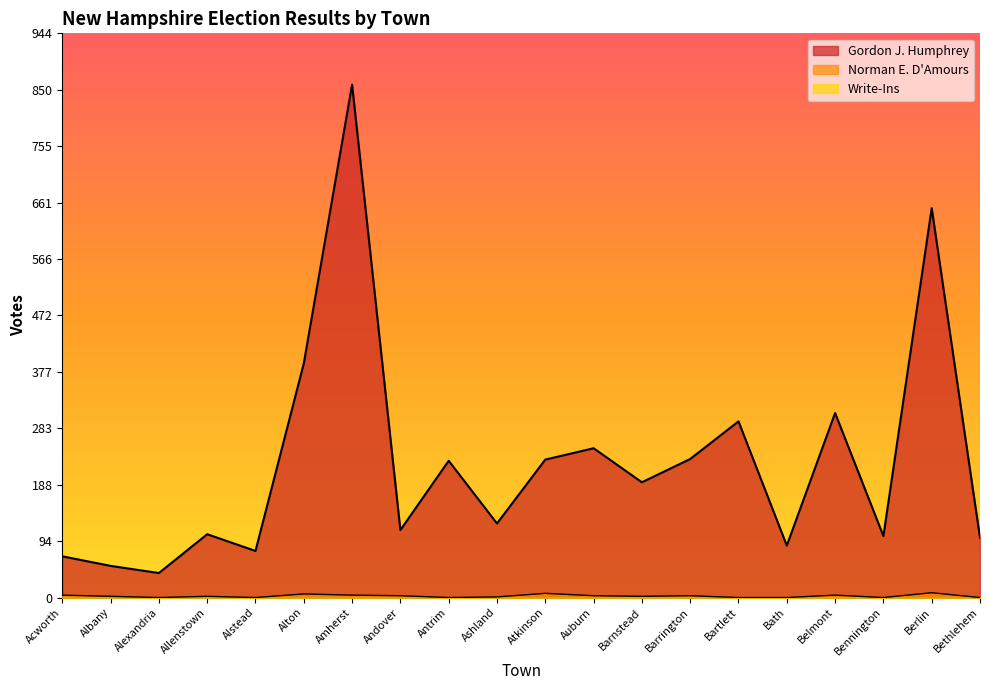

Which series has the widest spread of values?

Gordon J. Humphrey